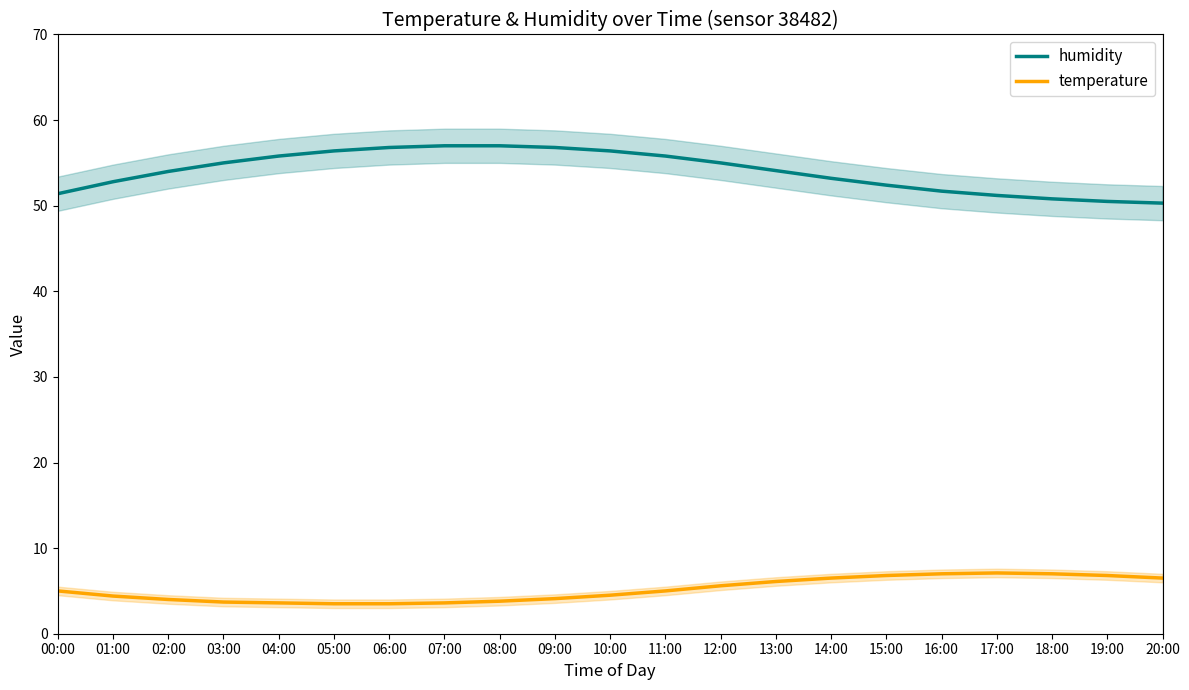

What are all the series names shown in the legend?

humidity, temperature